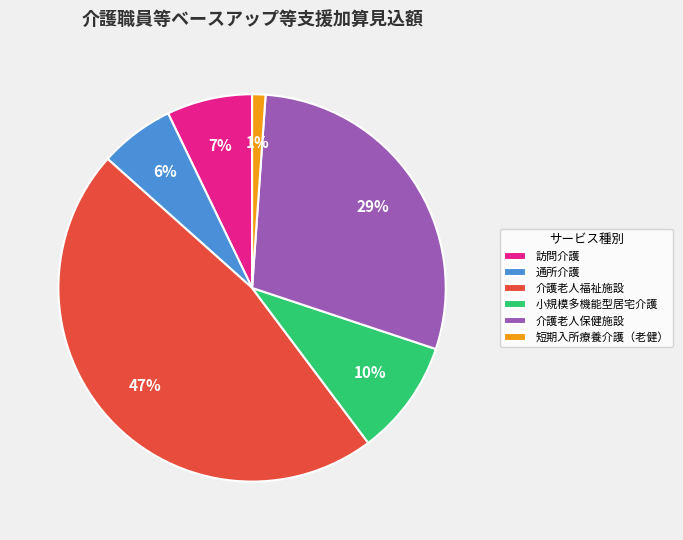

True or false: 介護老人福祉施設 accounts for 53% of the total.

False